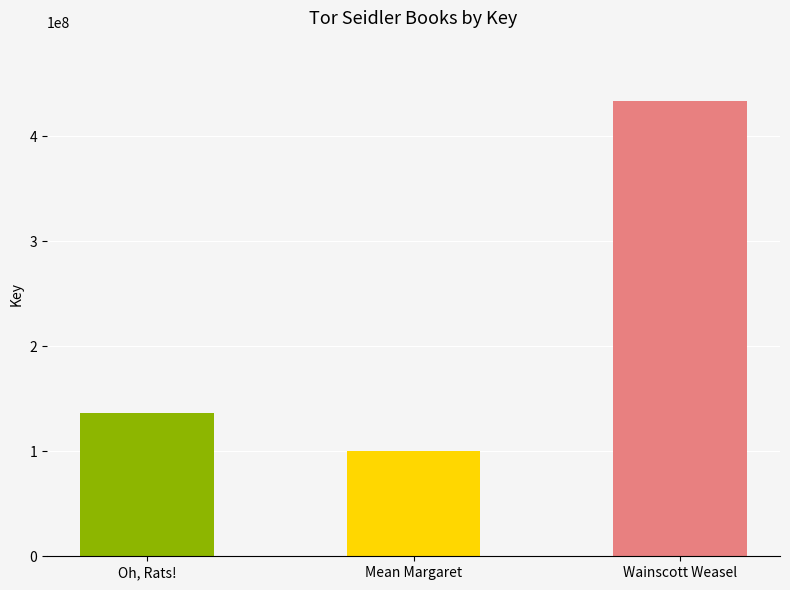

The chart shows a value of 24344441 at Mean Margaret. True or false?

False